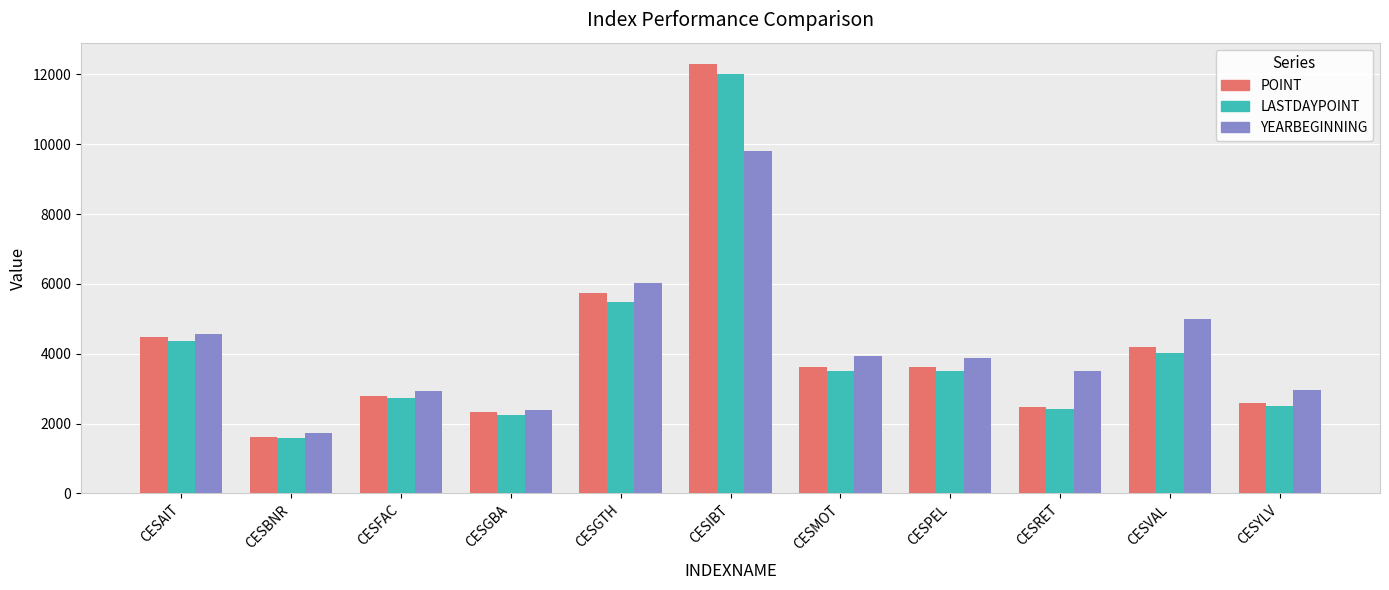

What is the sum of all LASTDAYPOINT values?

44314.3